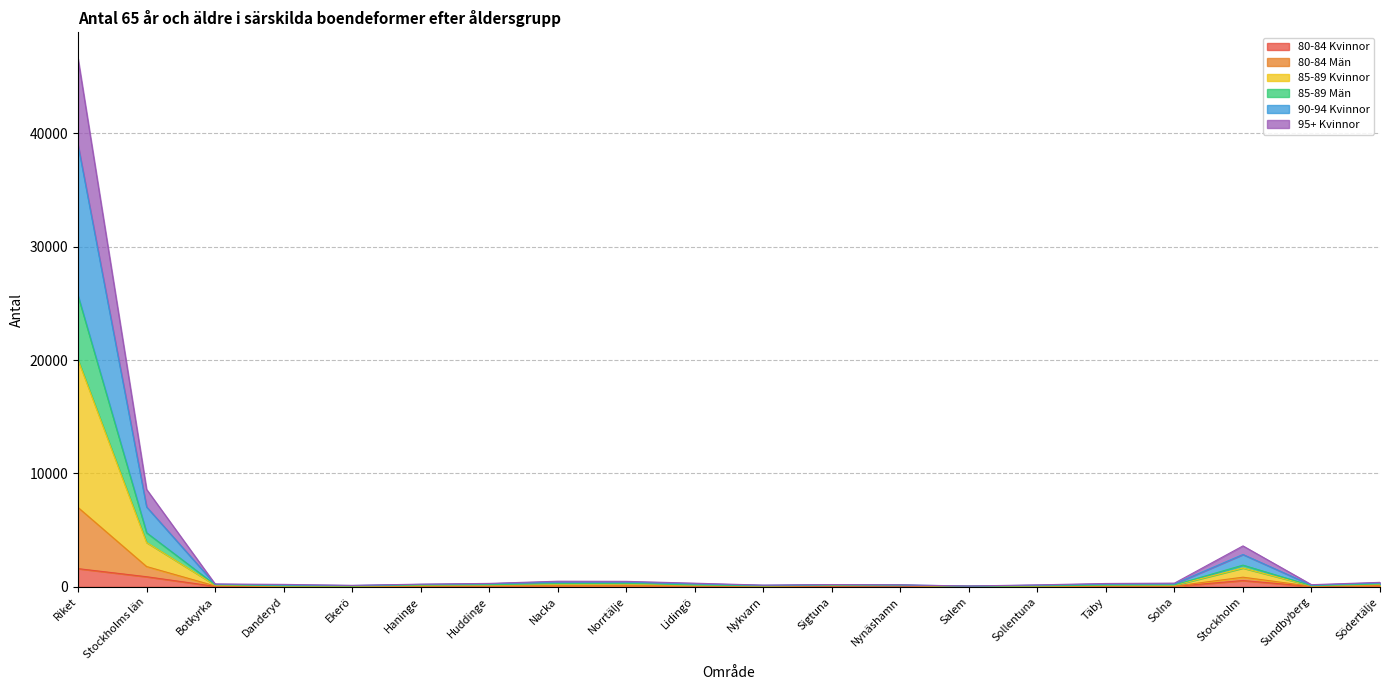

True or false: 90-94 Kvinnor and 85-89 Kvinnor intersect in this chart.

False